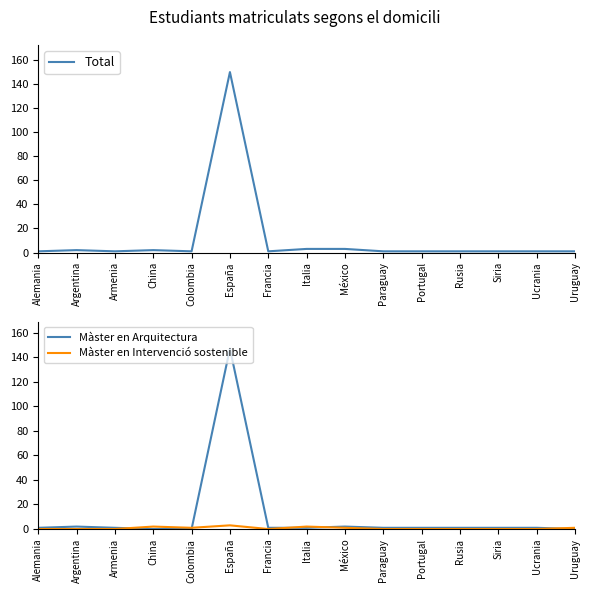

What is the difference between the Total values at Paraguay and China?

1